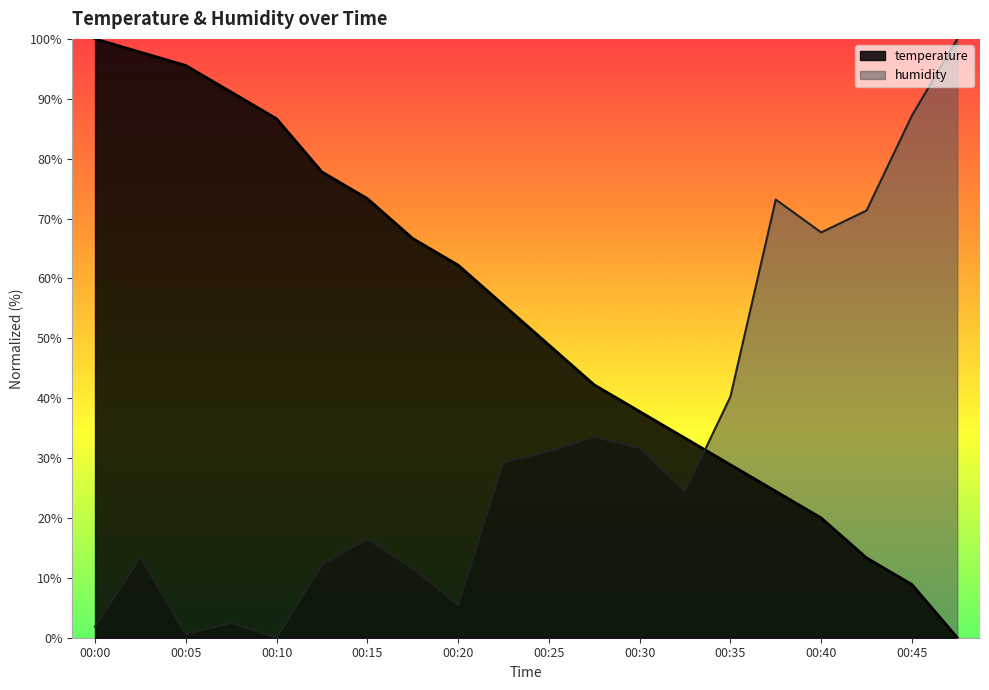

How many intersections are there between temperature and humidity?

1